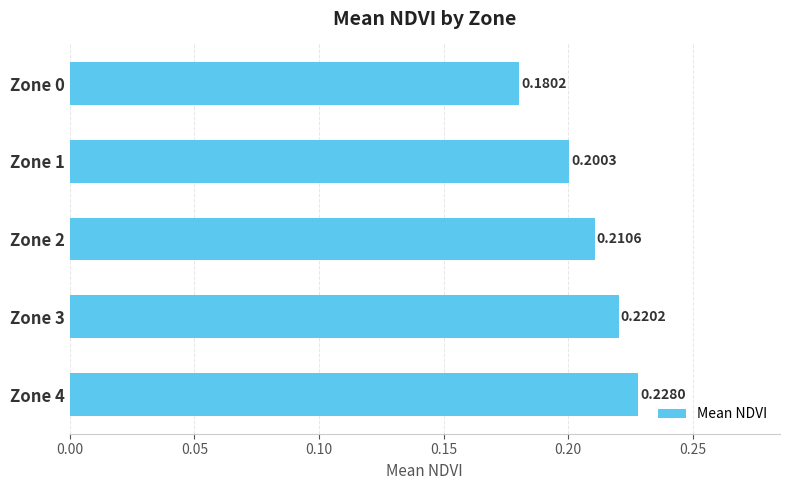

Rank the categories by value from highest to lowest.

Zone 4, Zone 3, Zone 2, Zone 1, Zone 0